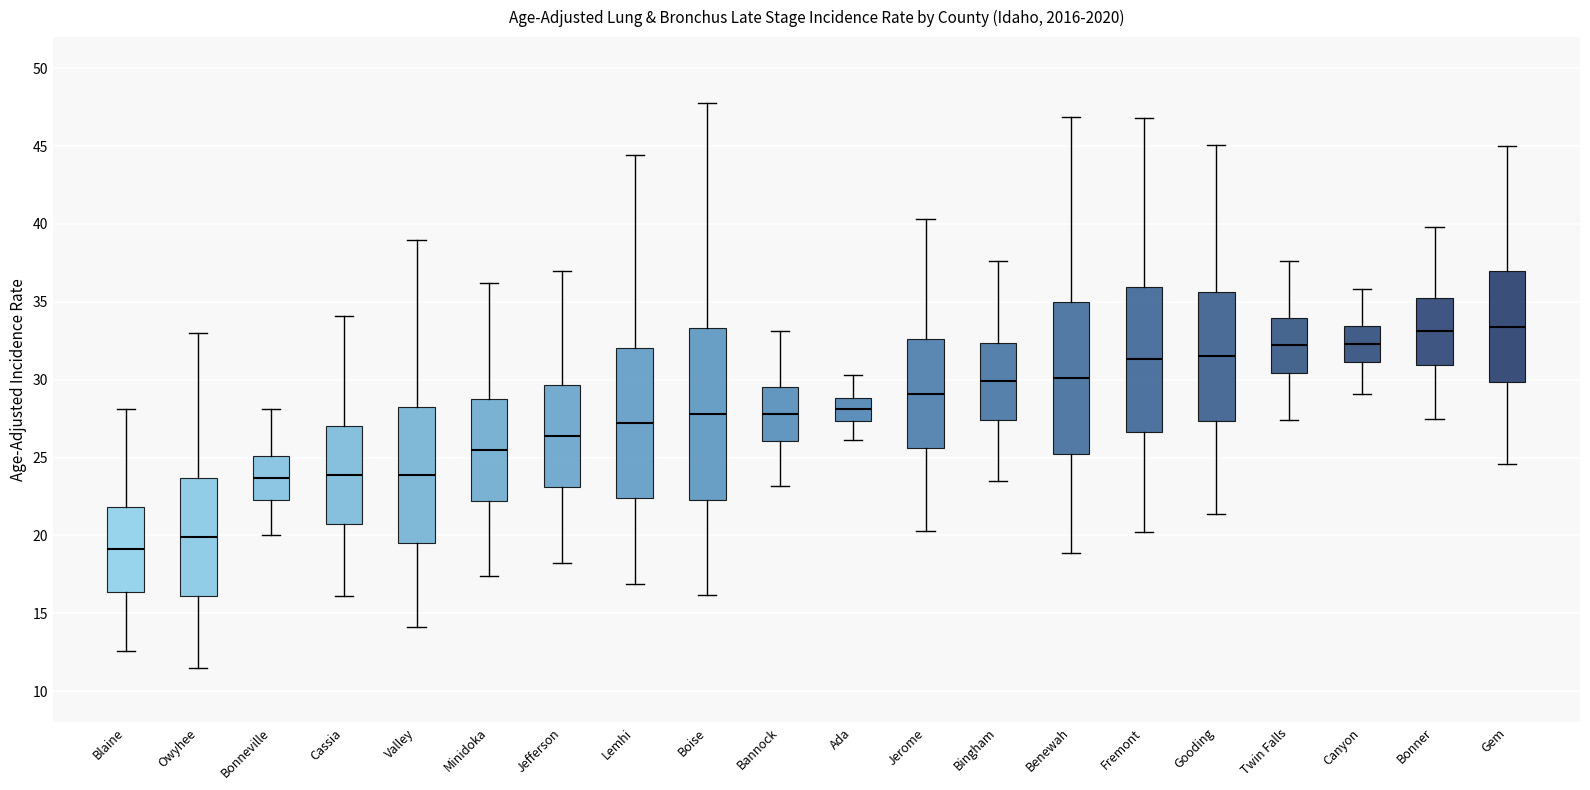

Reading left to right, transcribe this box plot: for each box, give where its median line is, the range the box spans, and where its two whiskers end, as read against the y-axis. The values are not printed on the chart, so give them approximately, as read against the axis.

Blaine: median 19.0, box 16.5 to 22.0, whiskers 12.5 to 28.0
Owyhee: median 20.0, box 16.0 to 23.5, whiskers 11.5 to 33.0
Bonneville: median 23.5, box 22.5 to 25.0, whiskers 20.0 to 28.0
Cassia: median 24.0, box 21.0 to 27.0, whiskers 16.0 to 34.0
Valley: median 24.0, box 19.5 to 28.5, whiskers 14.0 to 39.0
Minidoka: median 25.5, box 22.0 to 29.0, whiskers 17.5 to 36.0
Jefferson: median 26.5, box 23.0 to 29.5, whiskers 18.0 to 37.0
Lemhi: median 27.0, box 22.5 to 32.0, whiskers 17.0 to 44.5
Boise: median 28.0, box 22.5 to 33.5, whiskers 16.0 to 48.0
Bannock: median 28.0, box 26.0 to 29.5, whiskers 23.0 to 33.0
Ada: median 28.0, box 27.5 to 29.0, whiskers 26.0 to 30.5
Jerome: median 29.0, box 25.5 to 32.5, whiskers 20.5 to 40.5
Bingham: median 30.0, box 27.5 to 32.5, whiskers 23.5 to 37.5
Benewah: median 30.0, box 25.0 to 35.0, whiskers 19.0 to 47.0
Fremont: median 31.5, box 26.5 to 36.0, whiskers 20.0 to 47.0
Gooding: median 31.5, box 27.5 to 35.5, whiskers 21.5 to 45.0
Twin Falls: median 32.0, box 30.5 to 34.0, whiskers 27.5 to 37.5
Canyon: median 32.5, box 31.0 to 33.5, whiskers 29.0 to 36.0
Bonner: median 33.0, box 31.0 to 35.5, whiskers 27.5 to 40.0
Gem: median 33.5, box 30.0 to 37.0, whiskers 24.5 to 45.0